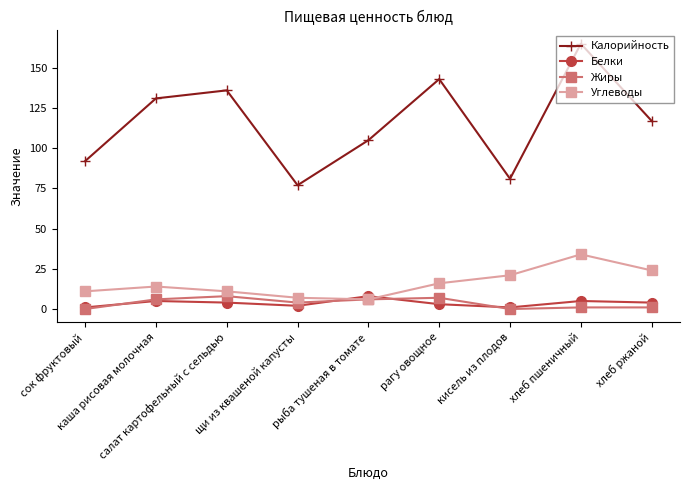

What is the sum of the Углеводы values at хлеб пшеничный and салат картофельный с сельдью?

45